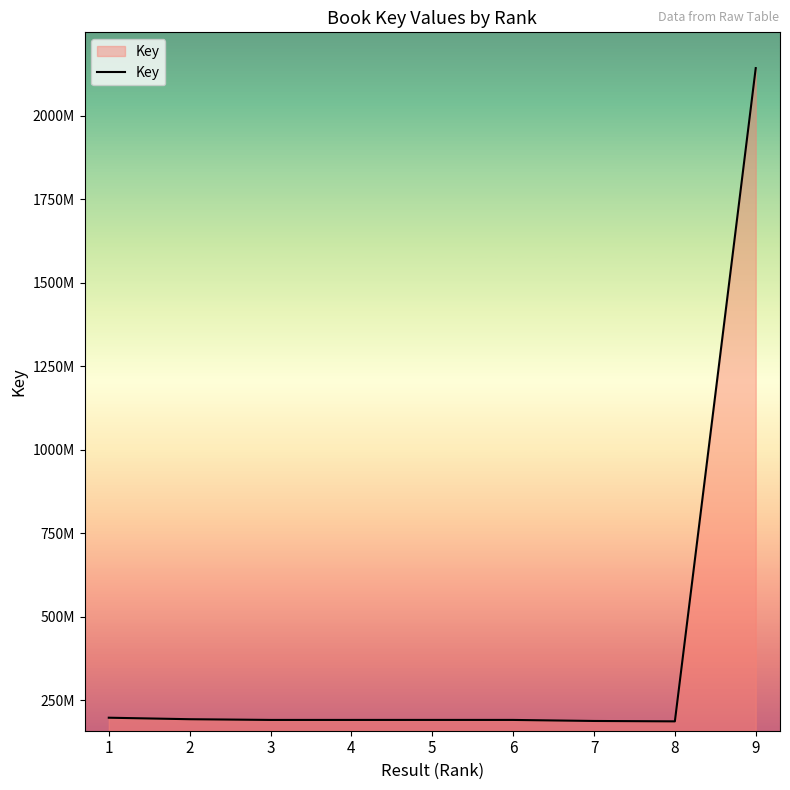

Does the chart have visible grid lines?

No